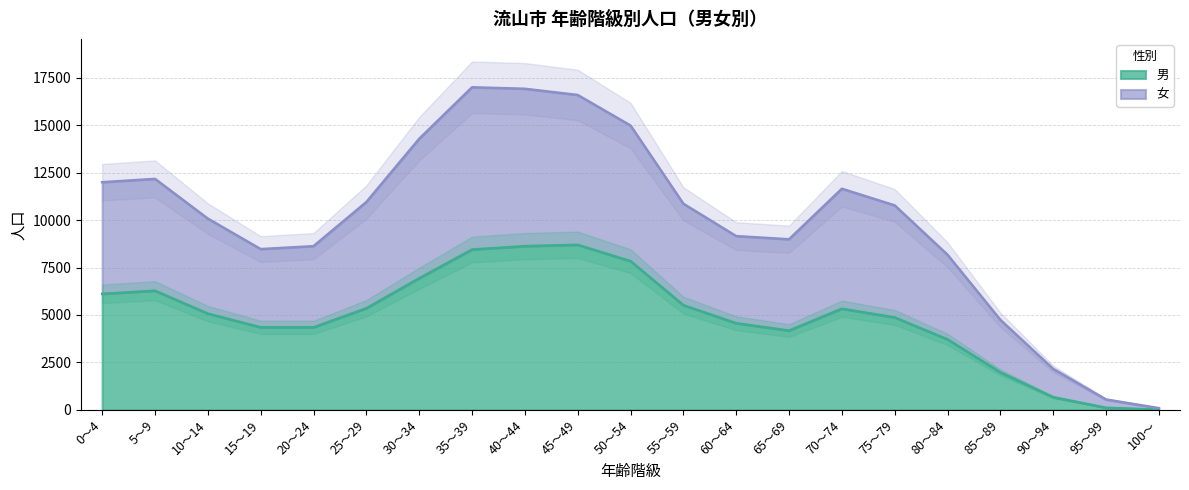

Count the number of categories in the chart.

21